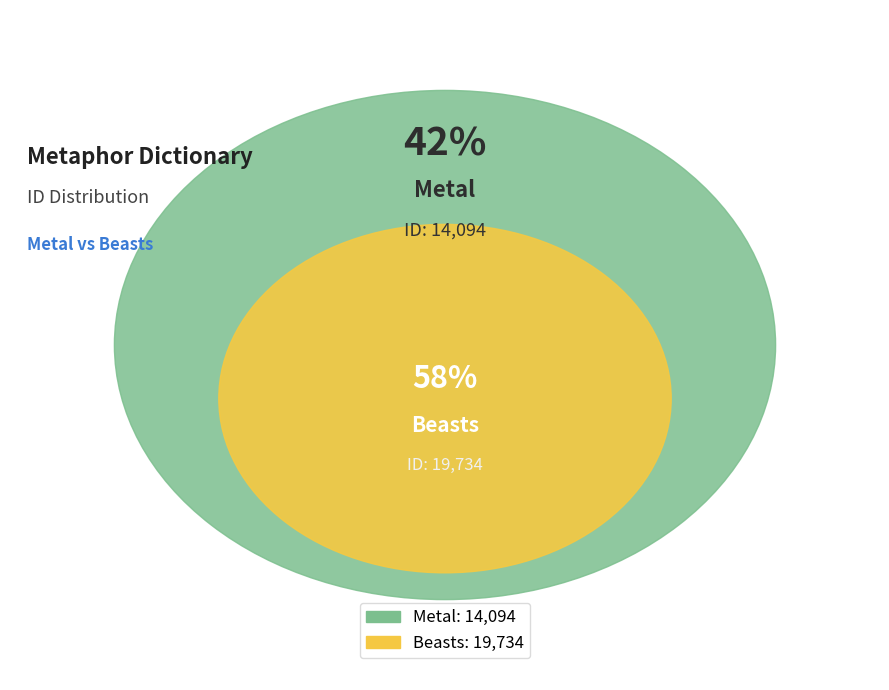

Approximately how many times larger is the value at Metal compared to Beasts?

0.7